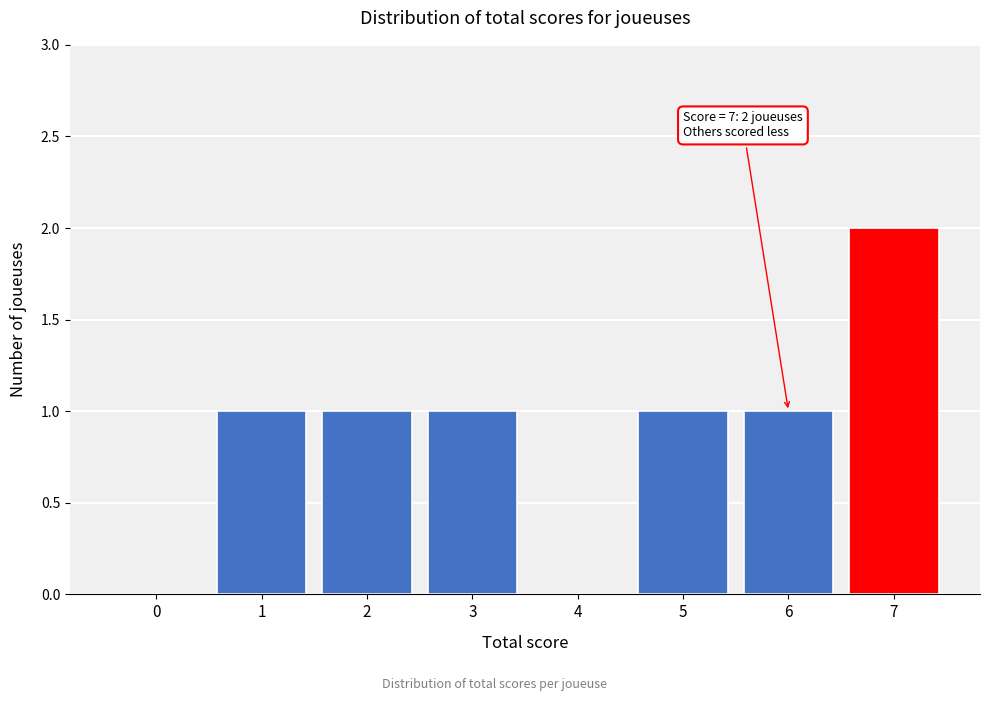

Reading left to right, what are all the values shown in this chart?

0=0	1=1	2=1	3=1	4=0	5=1	6=1	7=2